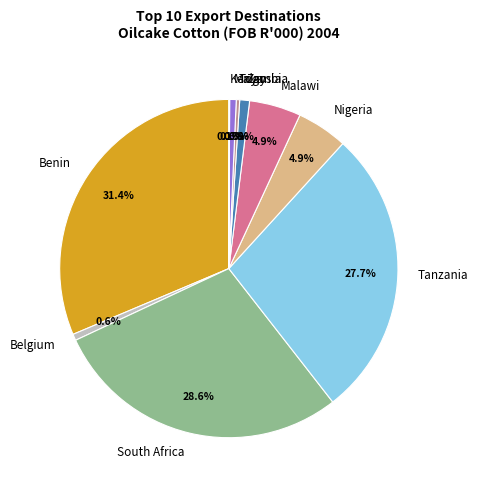

Does South Africa represent more than half of the total?

No